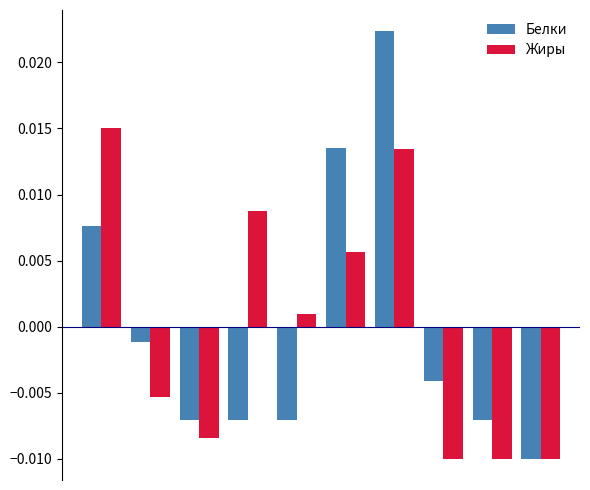

List the series in order of their peak value, lowest first.

Жиры, Белки